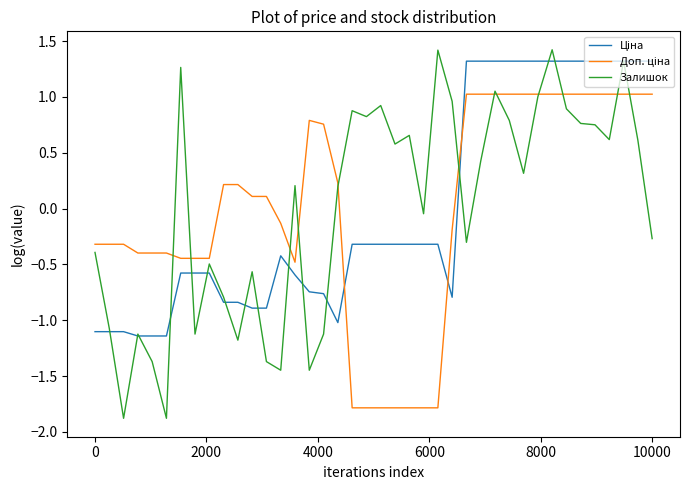

What is the smallest value displayed?

-1.9